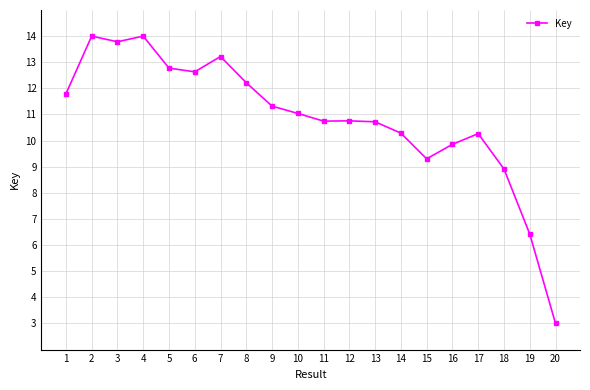

How many points are higher than both their immediate neighbors (excluding endpoints)?

5